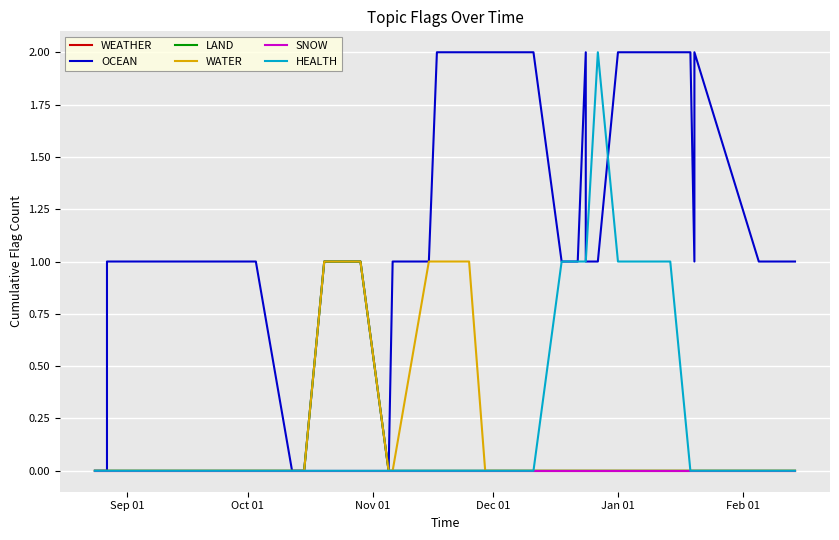

Which series has the largest range (max minus min)?

OCEAN